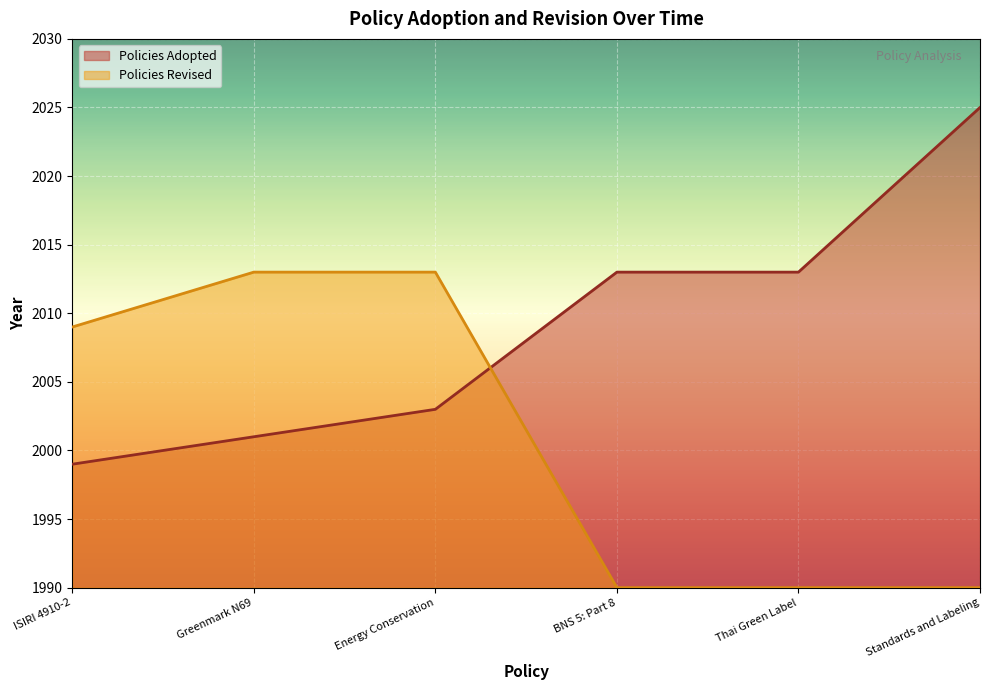

What are all the series names shown in the legend?

Policies Adopted, Policies Revised